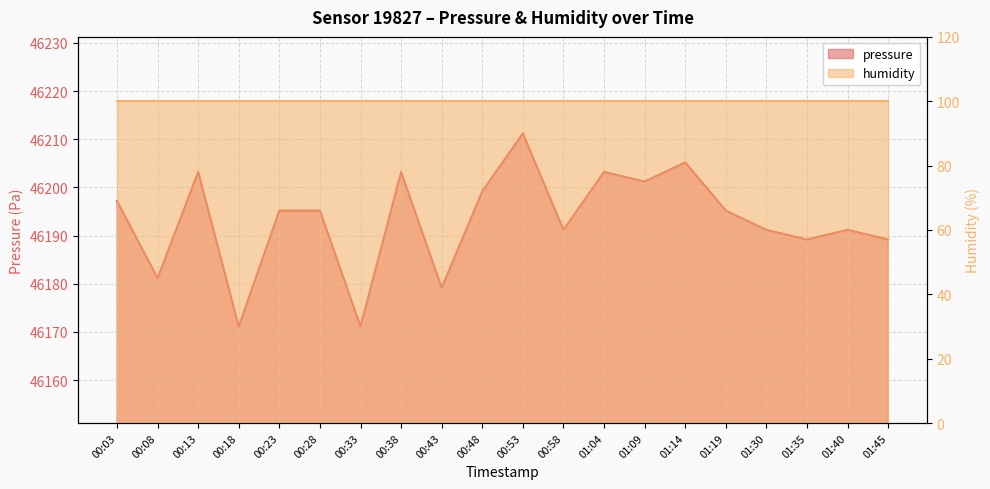

What is the value of the 8th point from the left?

46203.2